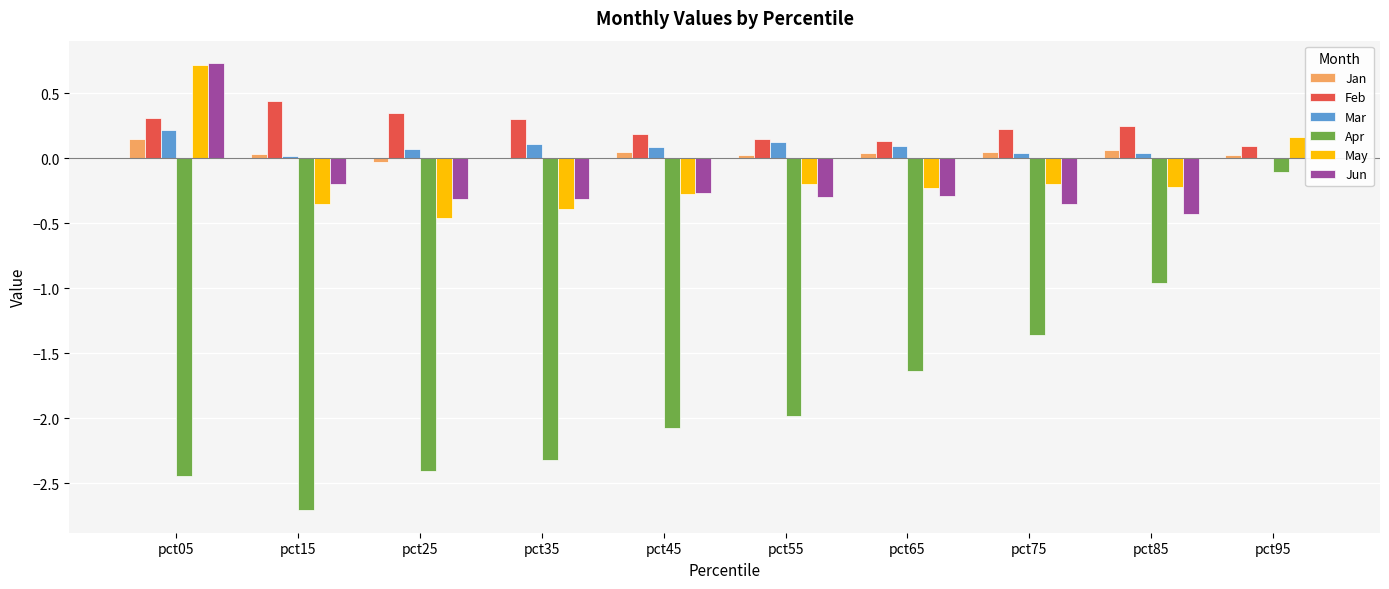

Which label corresponds to the largest value in the chart?

pct05